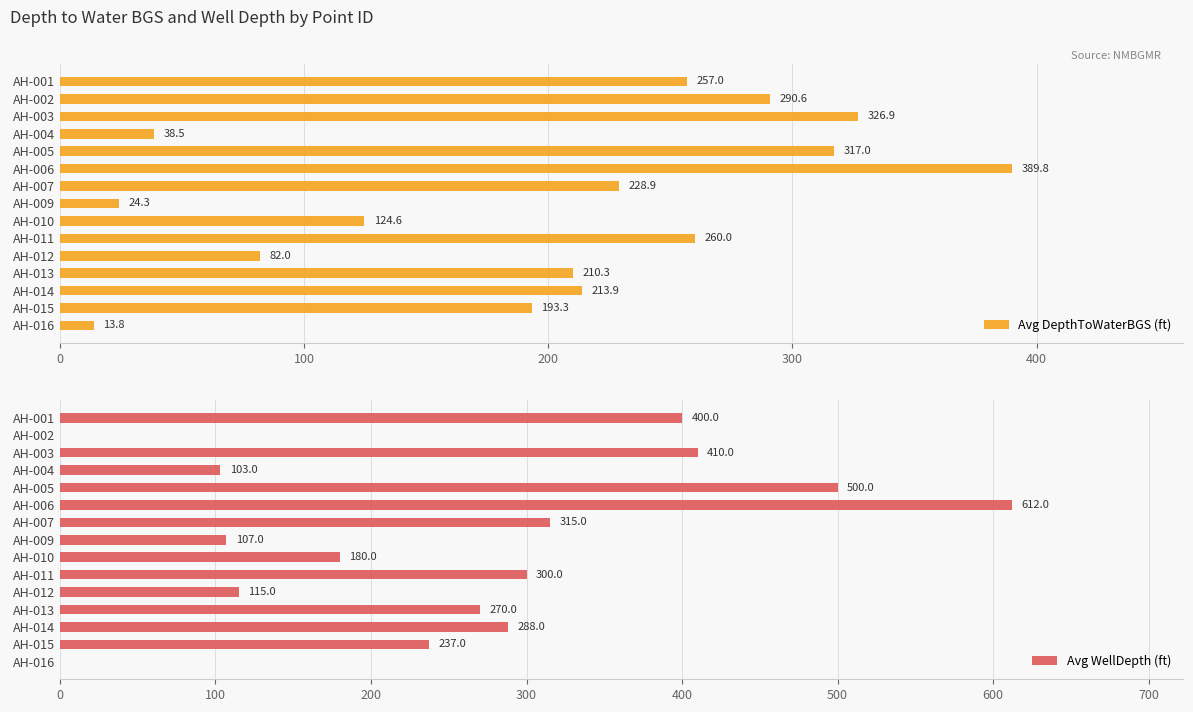

Which series has the widest spread of values?

Avg WellDepth (ft)